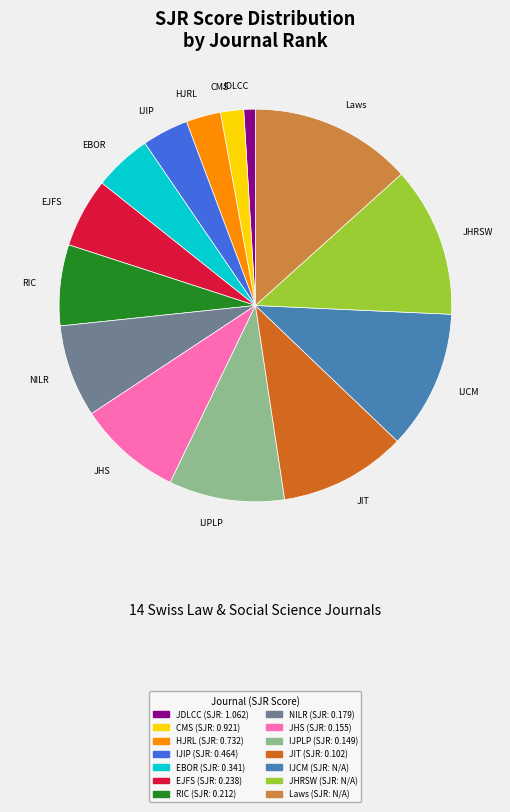

Is EBOR the majority of the pie?

No